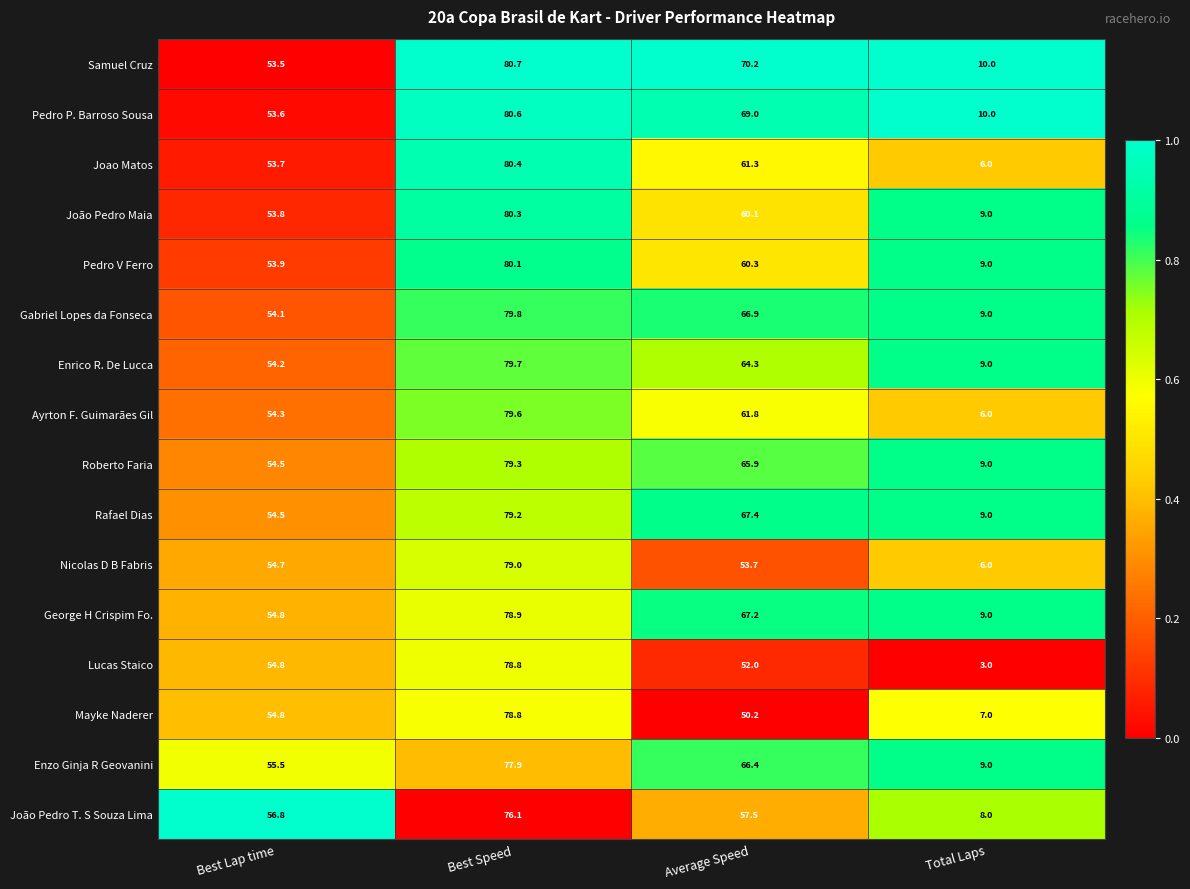

Read the Gabriel Lopes da Fonseca value at Total Laps.

9.0